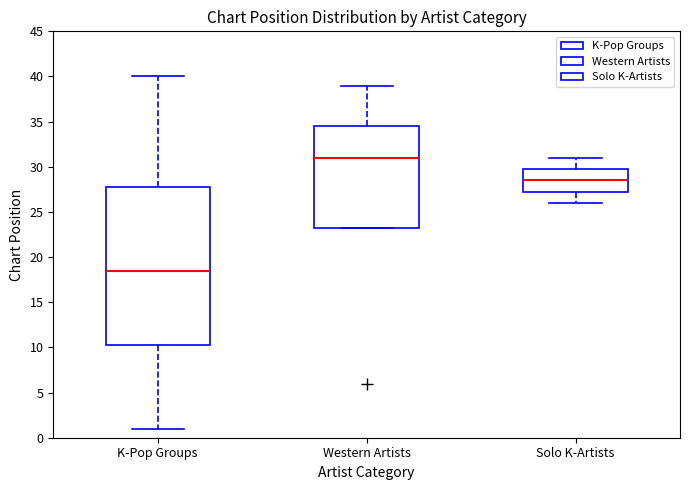

Which box has the highest median line?

Western Artists